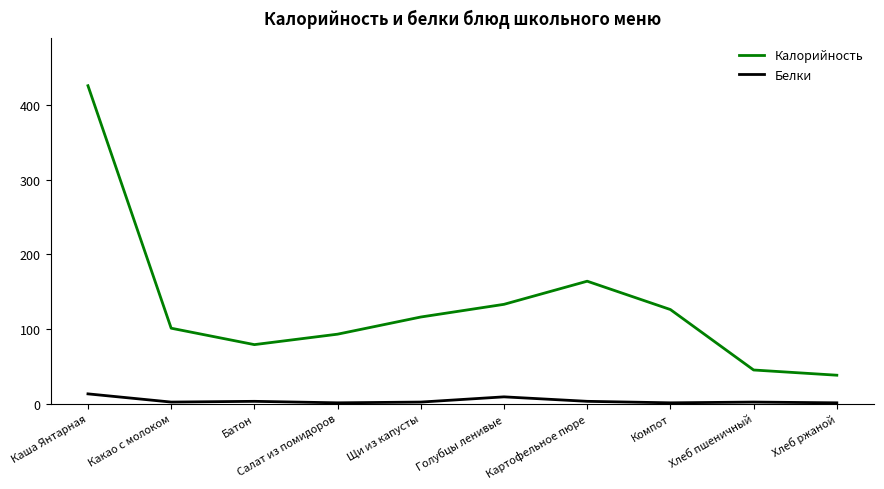

Which label corresponds to the largest value in the chart?

Каша Янтарная